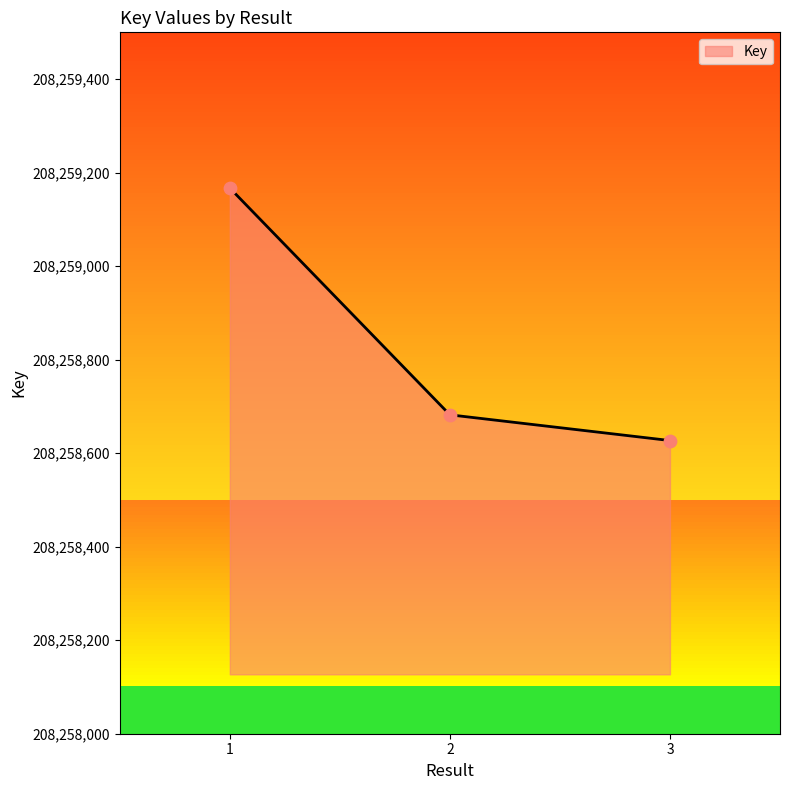

What is the ratio of the value at 3 to the value at 1?

1.0